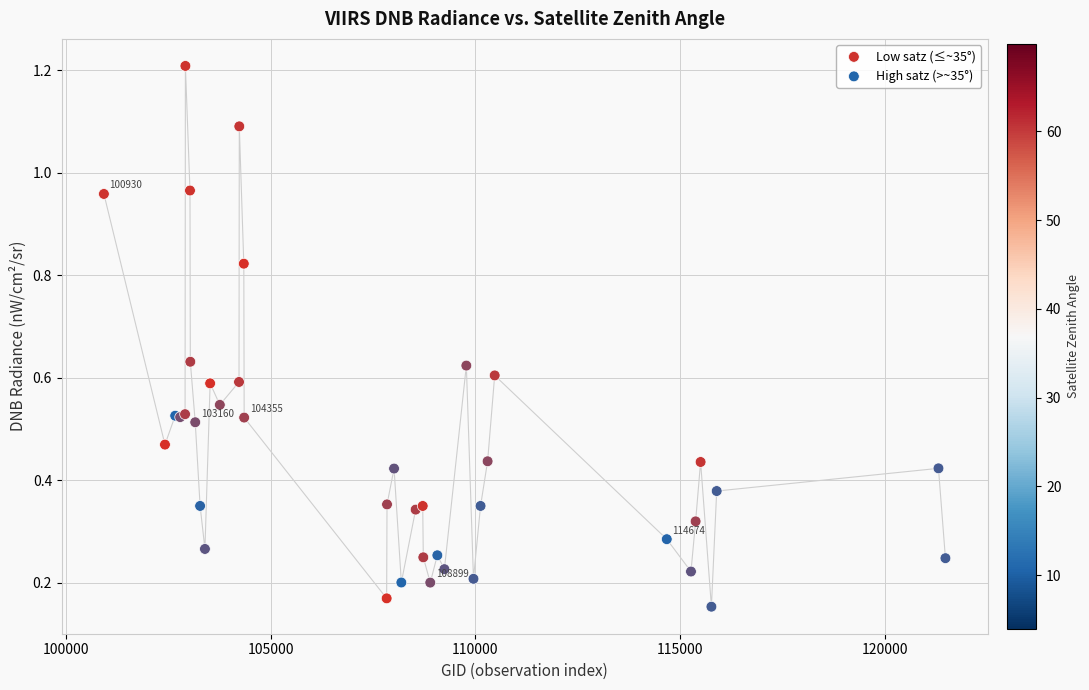

Which series reaches the minimum Y coordinate?

High satz (>~35°)